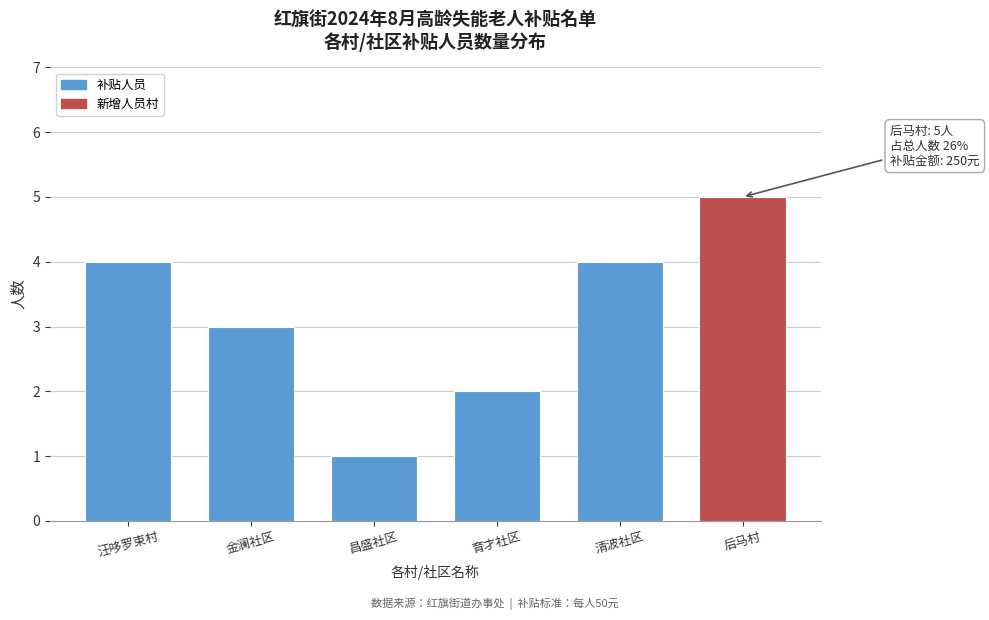

Reading right to left, transcribe all the data shown in this chart.

后马村=5	清波社区=4	育才社区=2	昌盛社区=1	金澜社区=3	汪哆罗束村=4